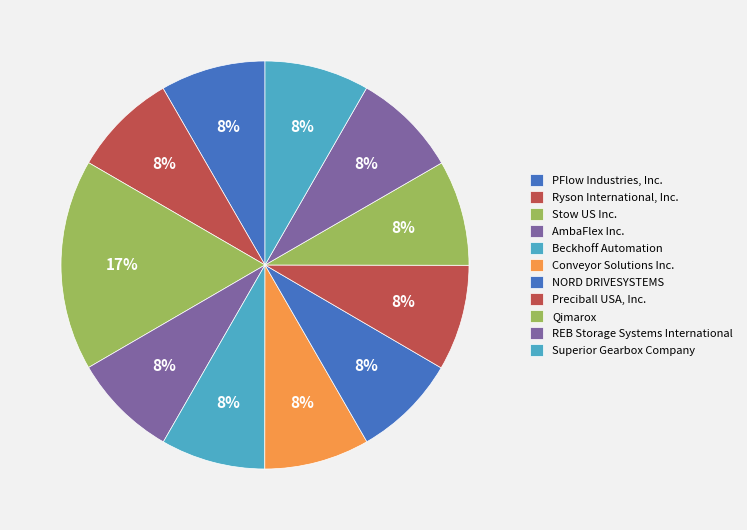

Does any single category account for the majority?

No